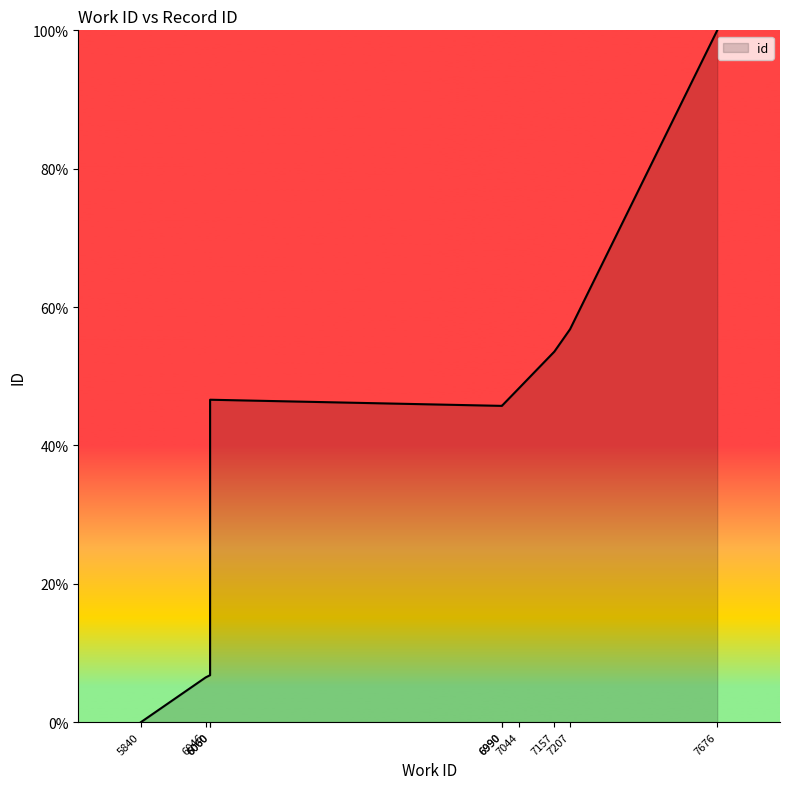

The chart shows a value of 75.3 at 6990. True or false?

False